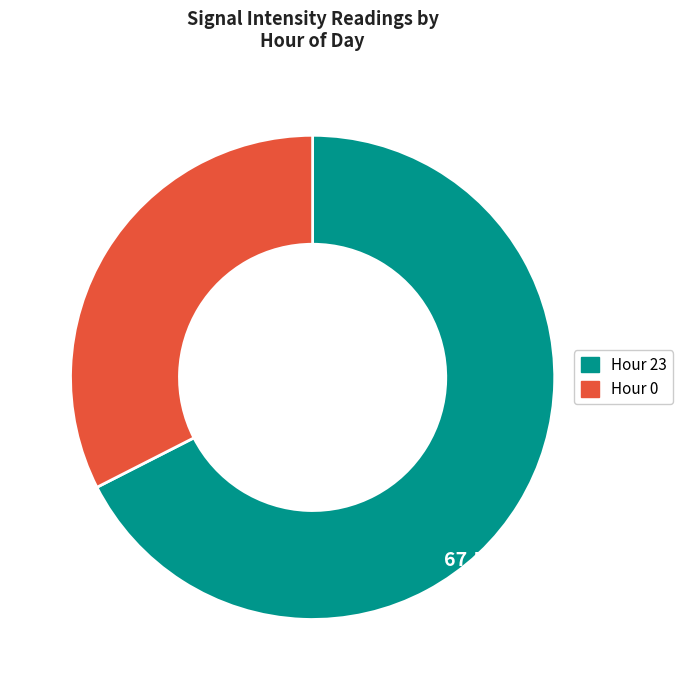

Do Hour 0 and Hour 23 together represent more than half of the pie?

Yes